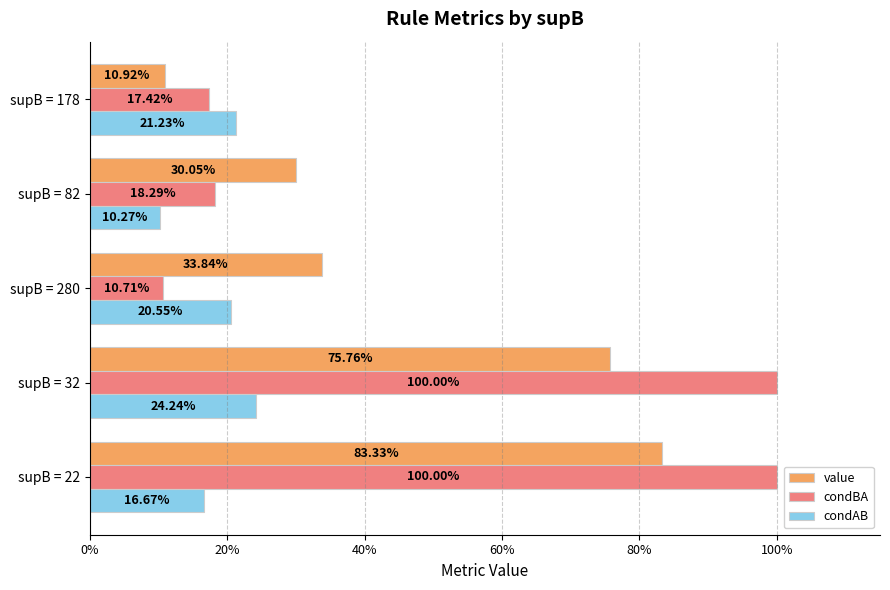

Reading left to right, transcribe all the data shown in this chart.

value: 0.8	0.8	0.3	0.3	0.1
condBA: 1.0	1.0	0.1	0.2	0.2
condAB: 0.2	0.2	0.2	0.1	0.2